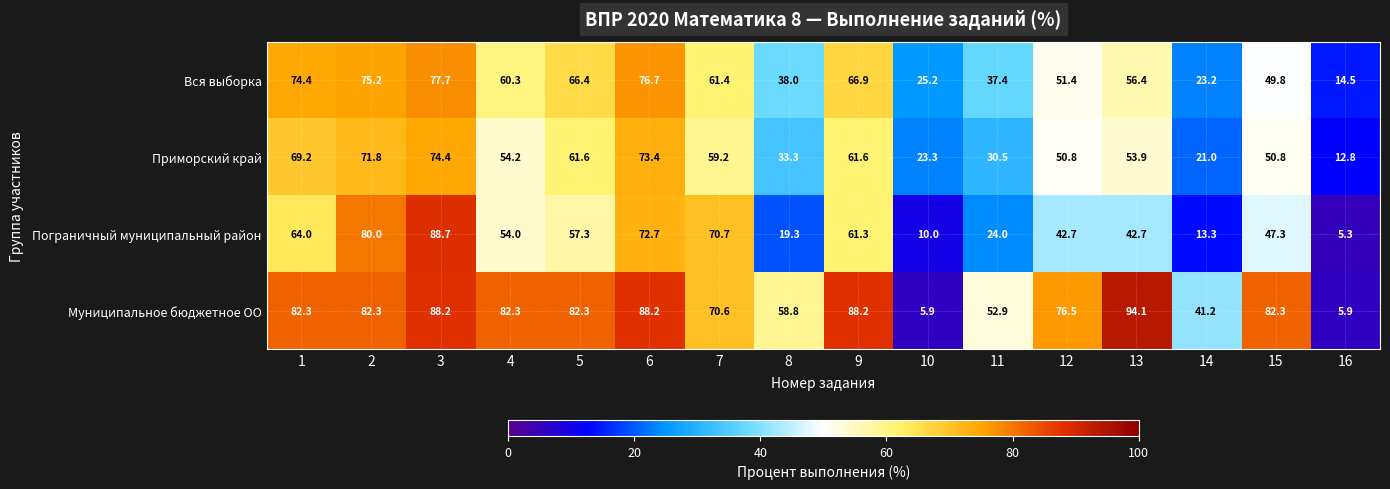

Which series has the widest spread of values?

Муниципальное бюджетное ОО